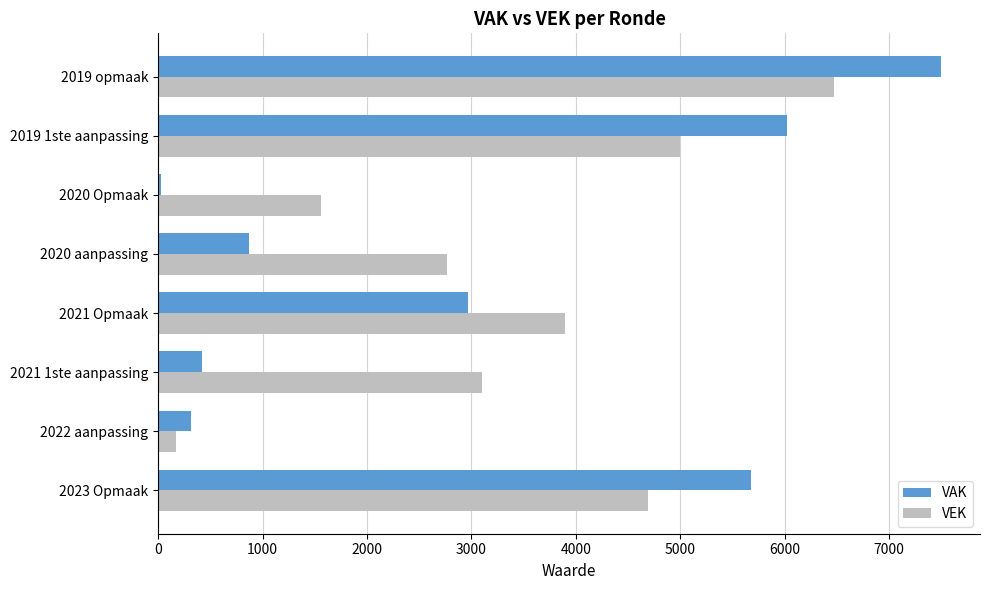

What is the maximum value shown in the chart?

7494